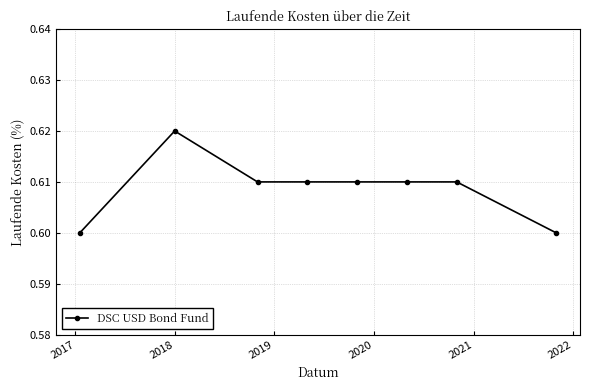

How many values are between 0 and 1?

8